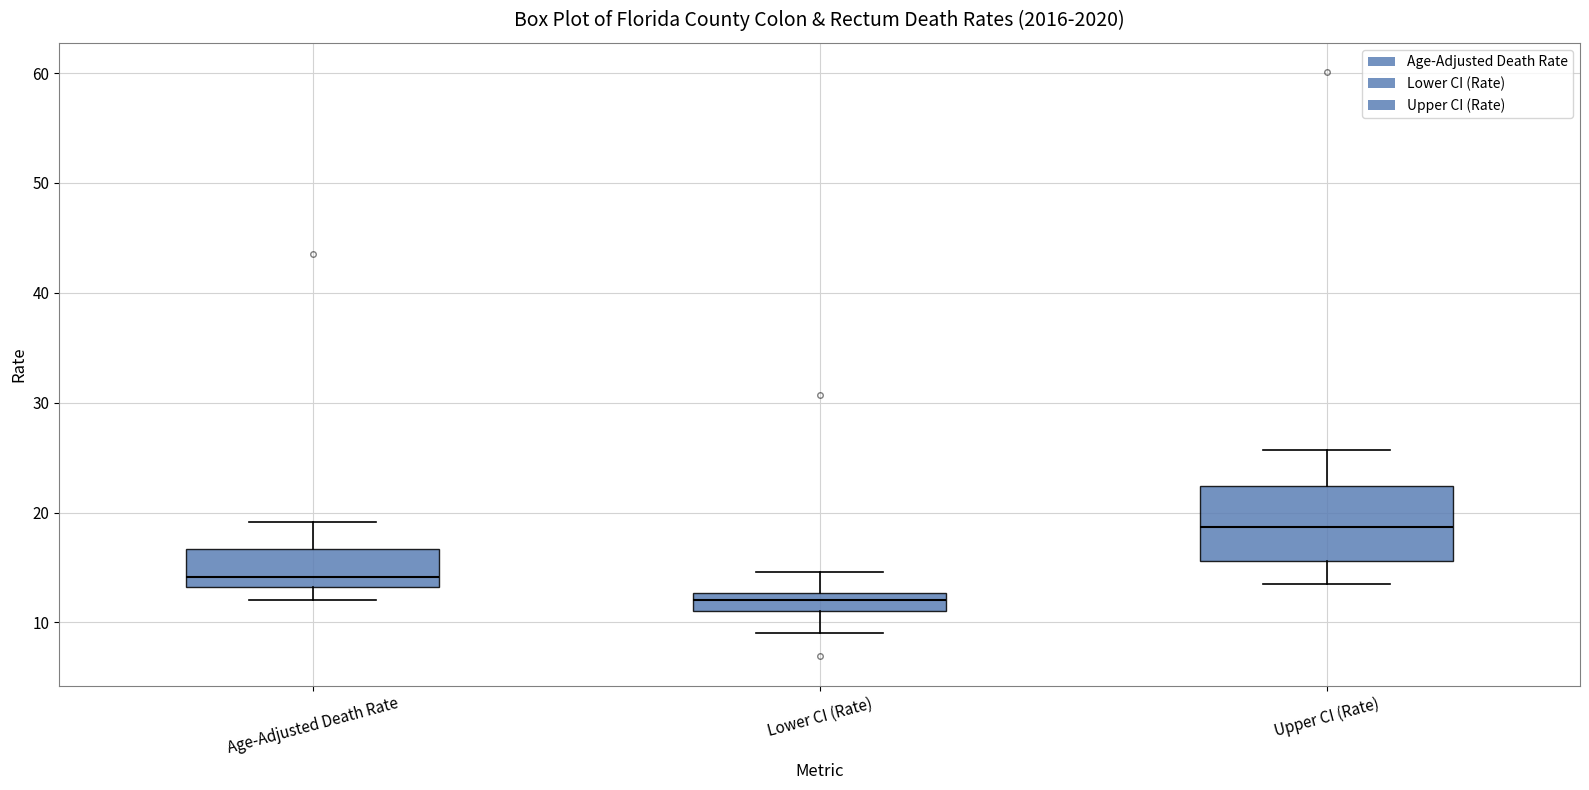

Reading left to right, transcribe this box plot: for each box, give where its median line is, the range the box spans, and where its two whiskers end, as read against the y-axis. The values are not printed on the chart, so give them approximately, as read against the axis.

Age-Adjusted Death Rate: median 14, box 13 to 17, whiskers 12 to 19
Lower CI (Rate): median 12, box 11 to 13, whiskers 9 to 15
Upper CI (Rate): median 19, box 16 to 22, whiskers 14 to 26